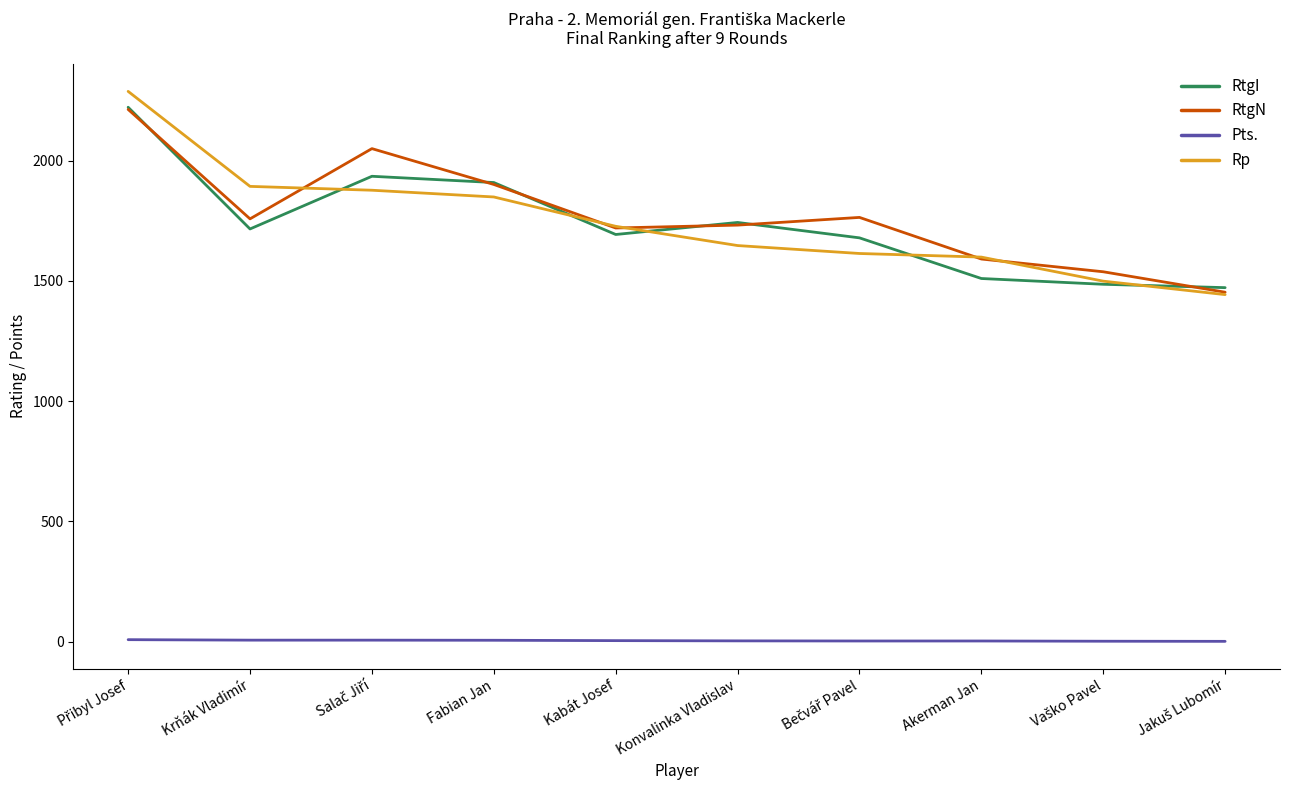

What is the difference between the maximum and minimum values in the Pts. series?

7.0